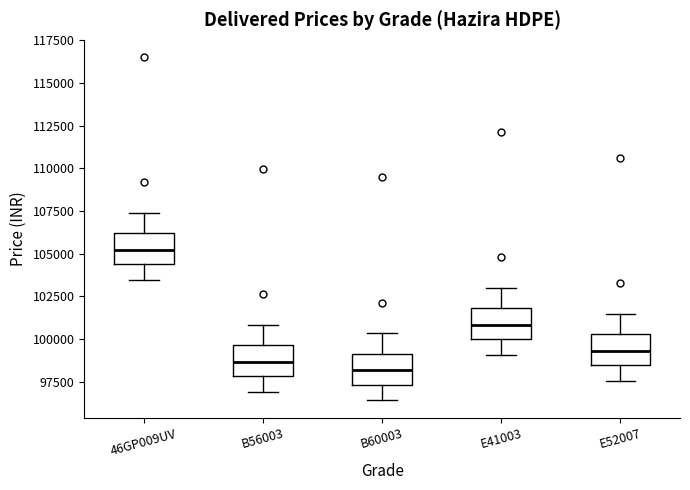

Reading left to right, read every box against the y-axis: the position of its median line, the range the box covers, and the ends of its whiskers. The values are not printed on the chart, so give them approximately, as read against the axis.

46GP009UV: median 105000, box 104500 to 106000, whiskers 103500 to 107500
B56003: median 98500, box 98000 to 99500, whiskers 97000 to 101000
B60003: median 98000, box 97500 to 99000, whiskers 96500 to 100500
E41003: median 101000, box 100000 to 102000, whiskers 99000 to 103000
E52007: median 99500, box 98500 to 100500, whiskers 97500 to 101500